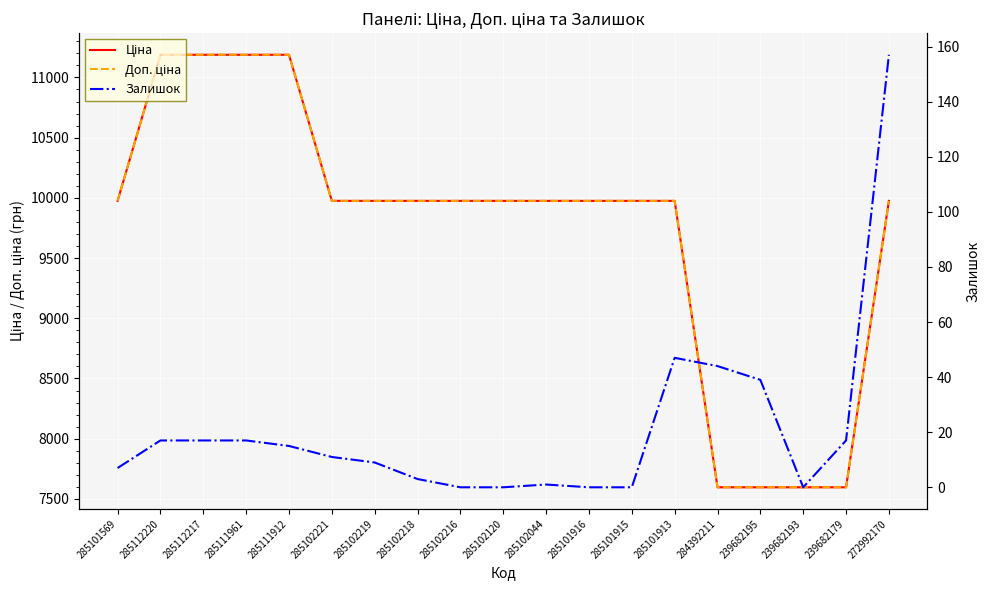

Which series has the largest total across all categories?

Ціна